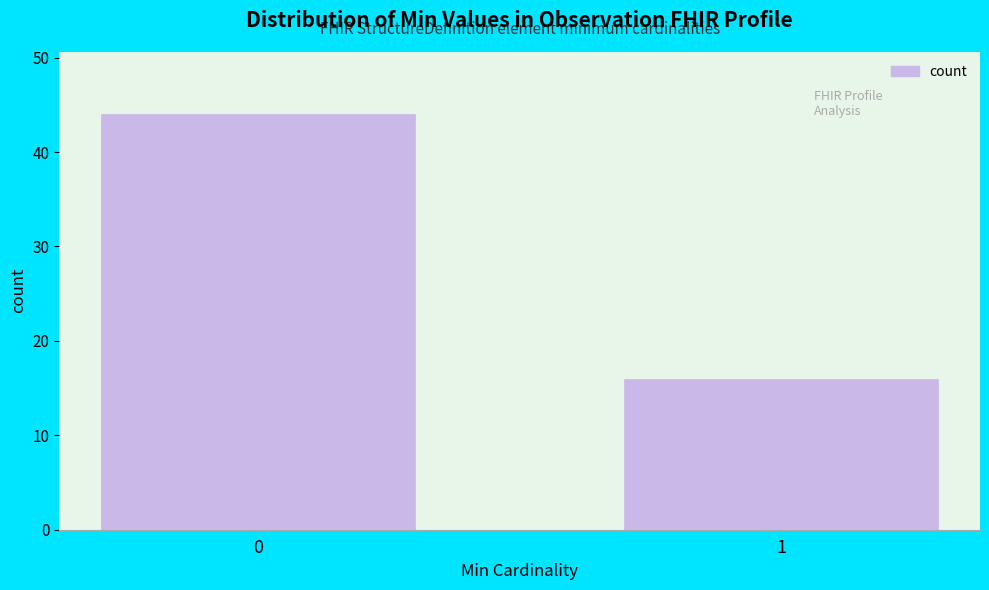

Reading left to right, transcribe all the data shown in this chart.

44	16